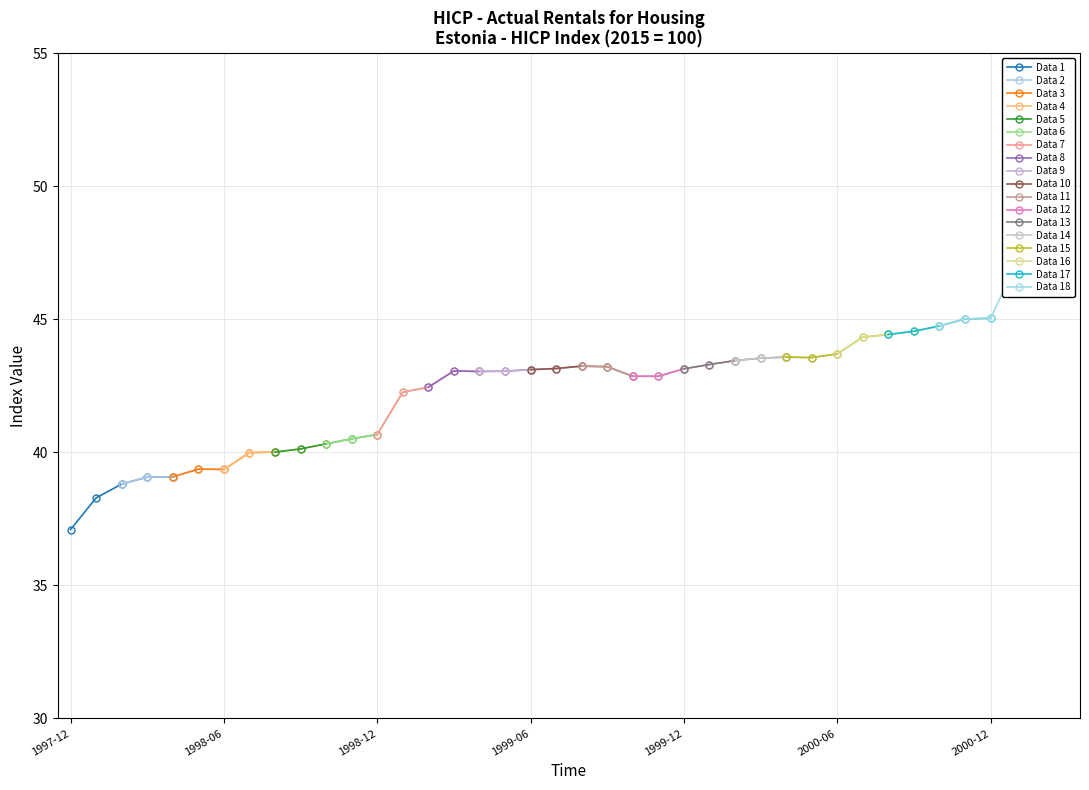

True or false: Data 1 has more than 2 points higher than both neighbors.

False